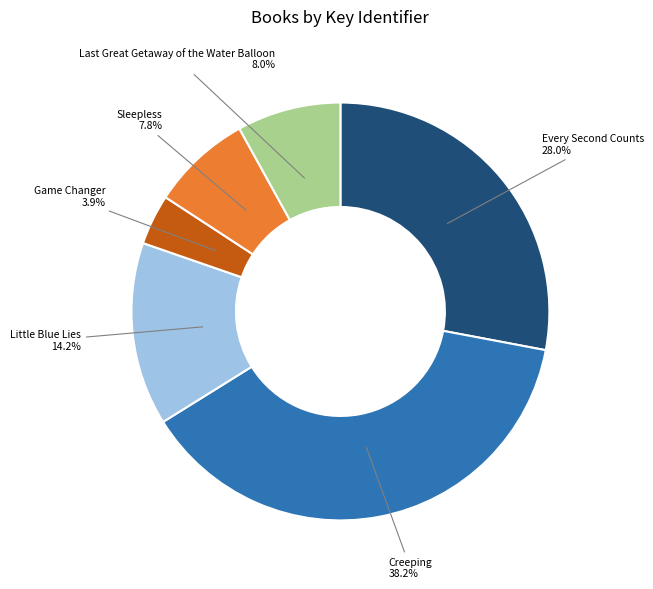

Combined, what portion of the pie is Game Changer and Little Blue Lies?

18.1%